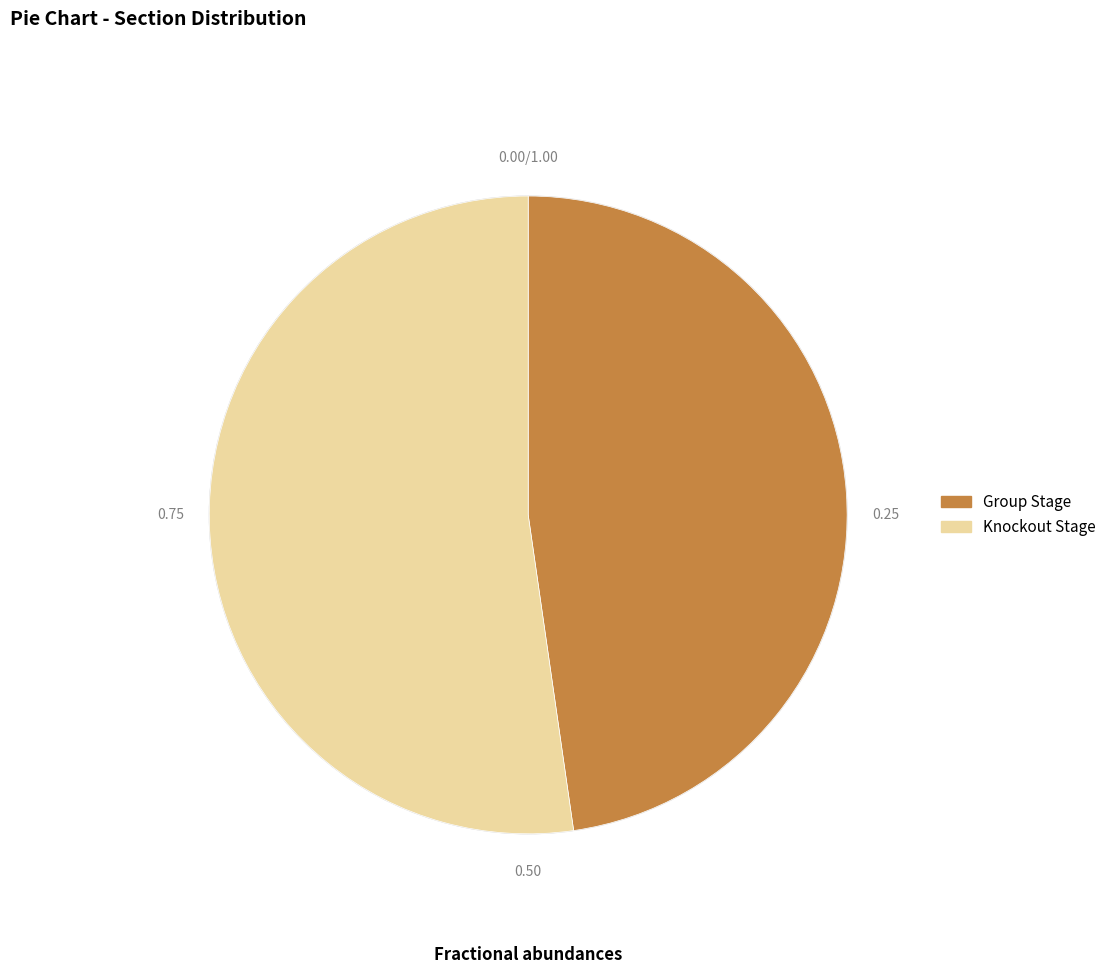

Rank the categories by value from highest to lowest.

Knockout Stage, Group Stage